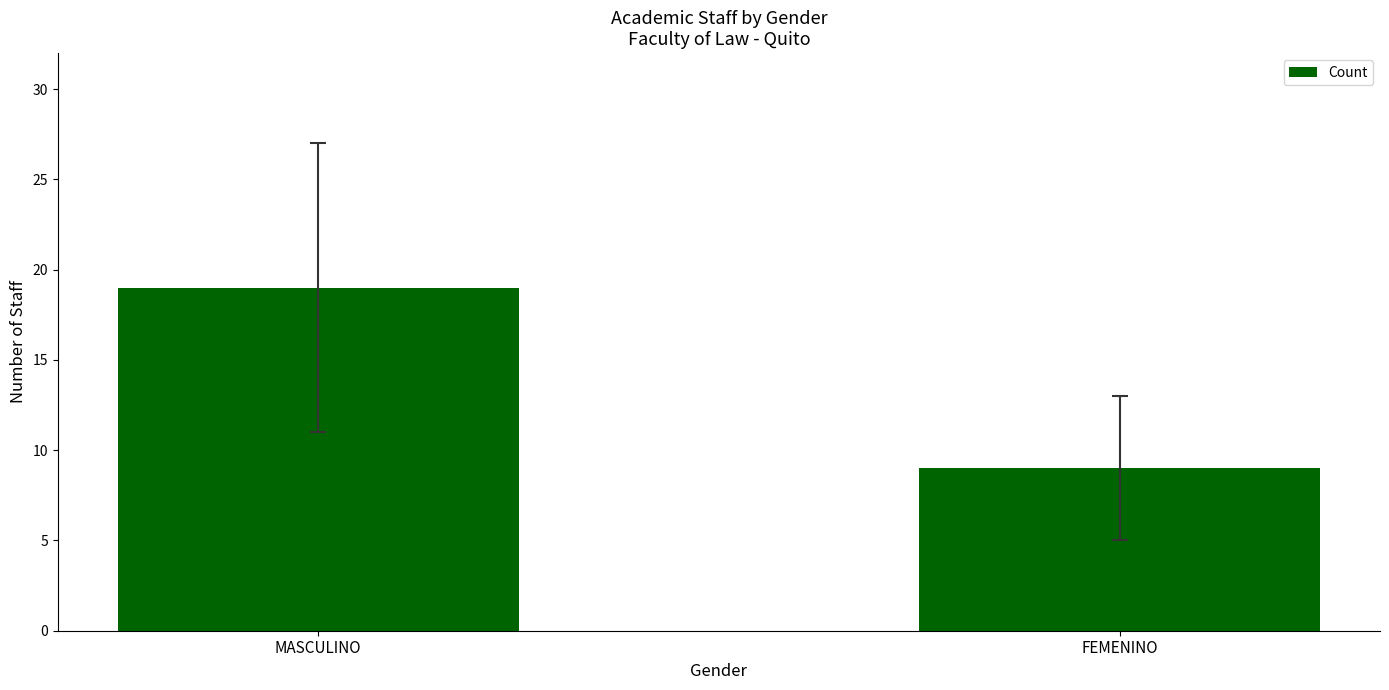

What is the label of the 1st bar from the left?

MASCULINO